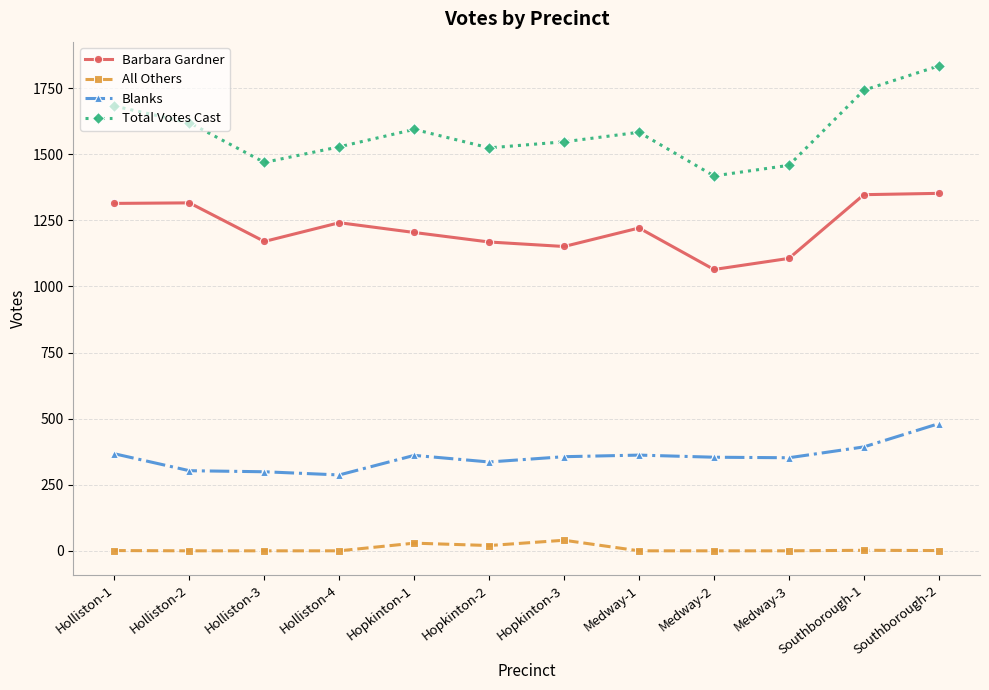

What is the label of the 5th point from the right?

Medway-1